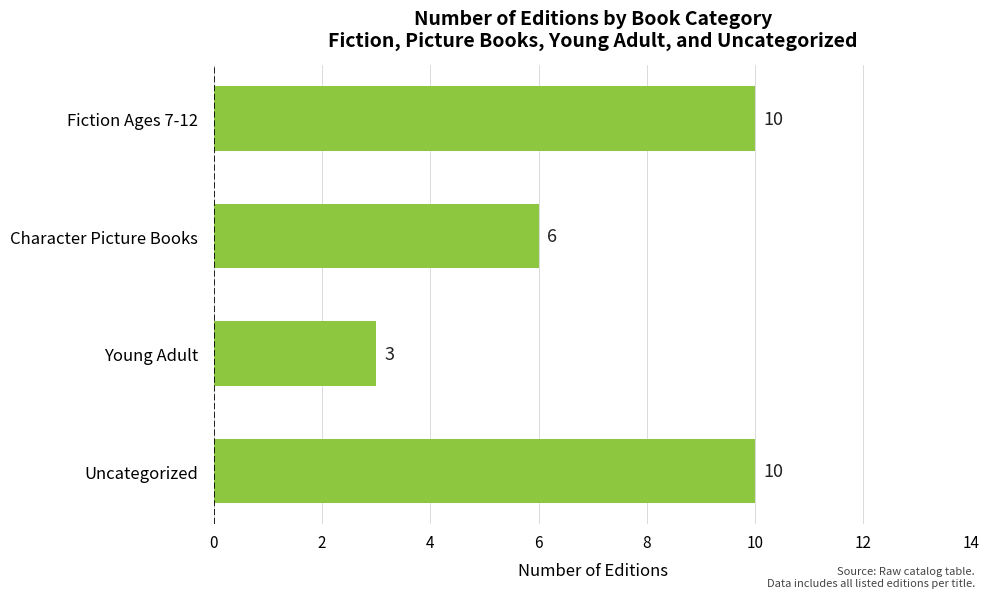

Are the bars horizontal?

Yes